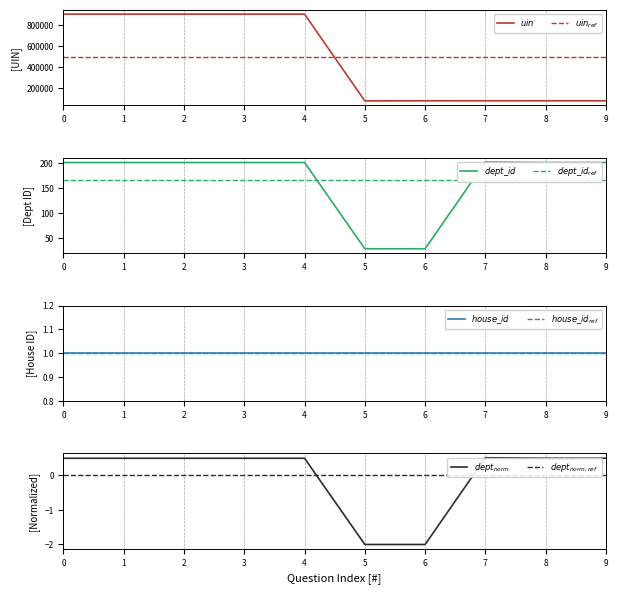

Which series has the largest total across all categories?

uin